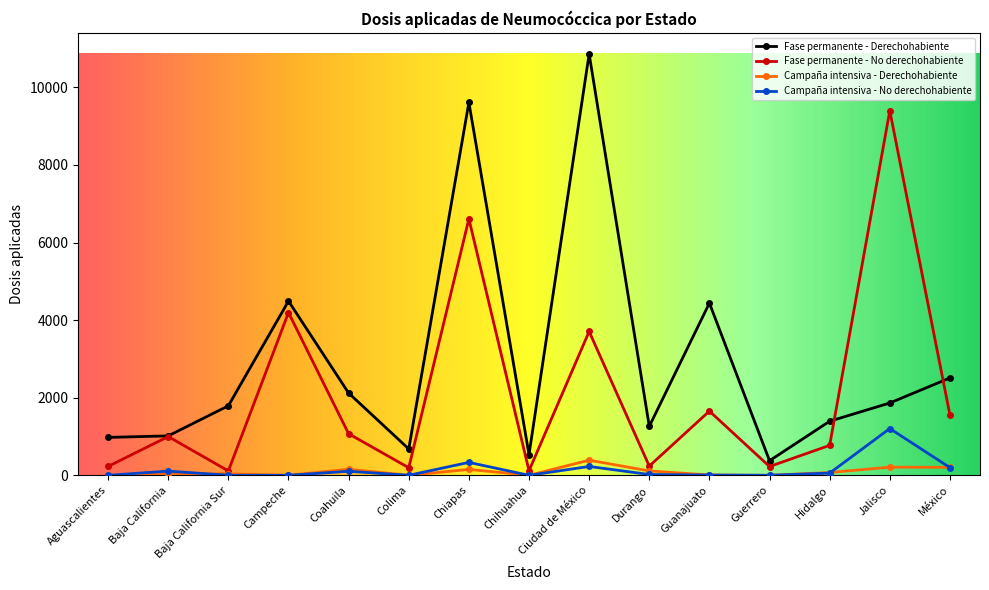

How many lines are shown in the chart?

4